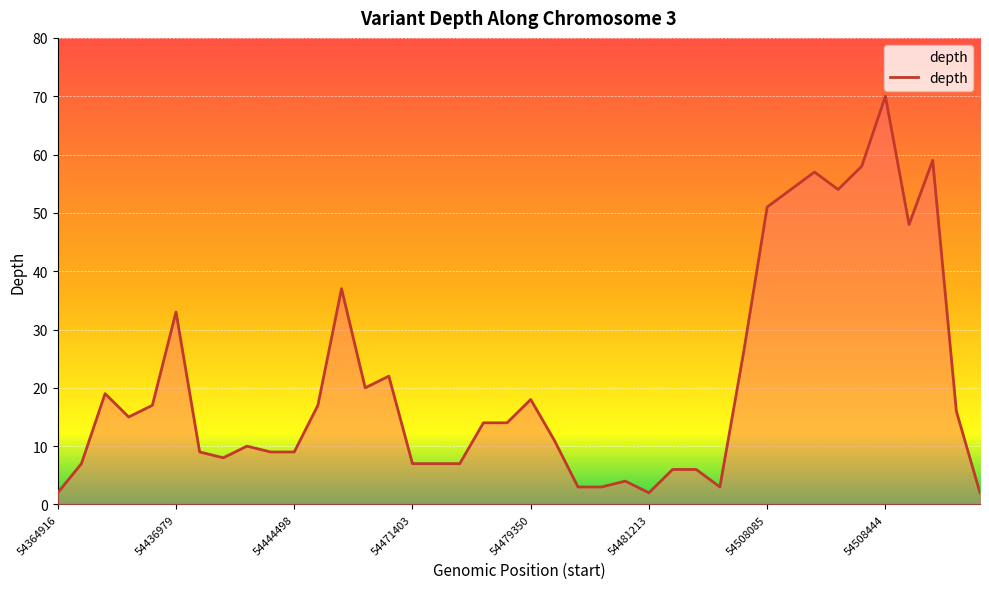

Reading left to right, list all the values displayed in this chart.

2	7	19	15	17	33	9	8	10	9	9	17	37	20	22	7	7	7	14	14	18	11	3	3	4	2	6	6	3	26	51	54	57	54	58	70	48	59	16	2